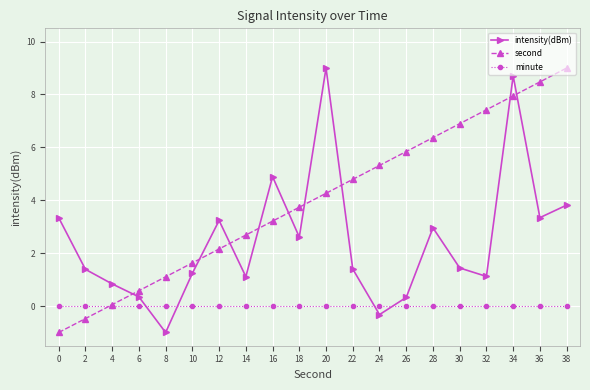

The second series shows 2.1 at 18. True or false?

False